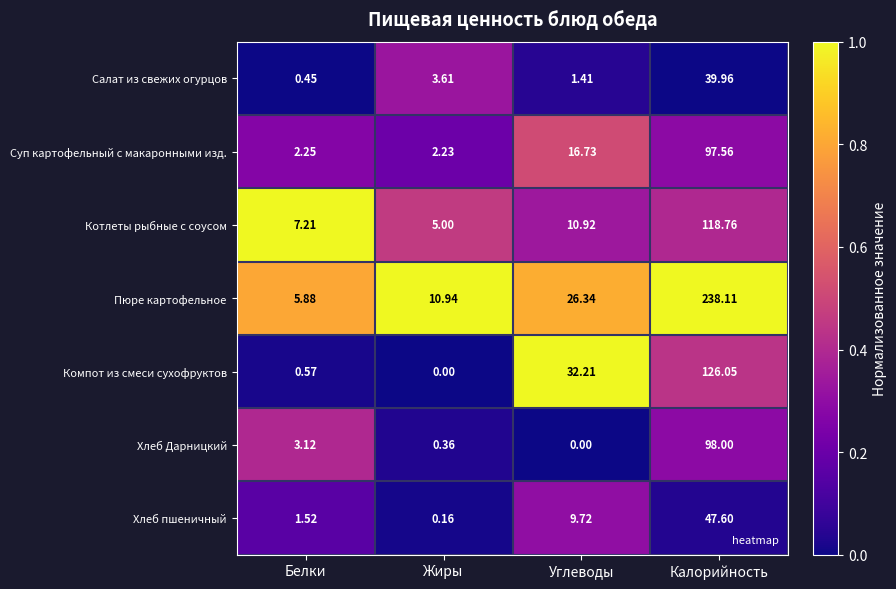

List the series in order of their peak value, lowest first.

Салат из свежих огурцов, Хлеб пшеничный, Суп картофельный с макаронными изд., Хлеб Дарницкий, Котлеты рыбные с соусом, Компот из смеси сухофруктов, Пюре картофельное